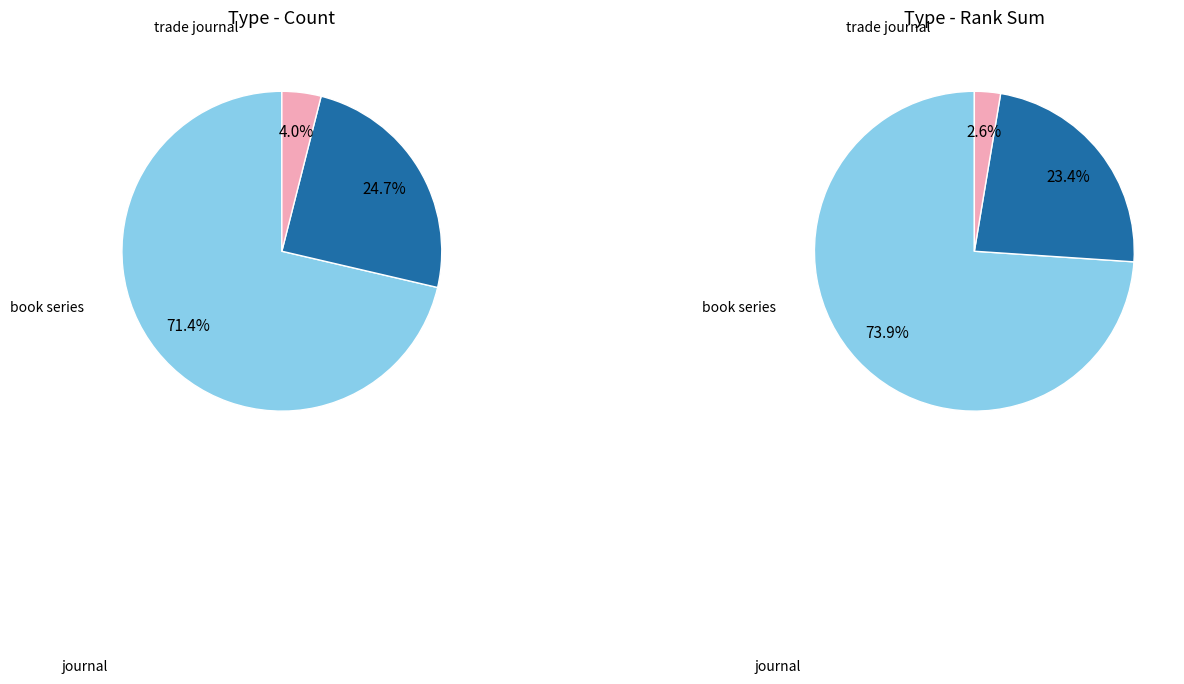

Do book series and journal together represent more than half of the pie?

Yes